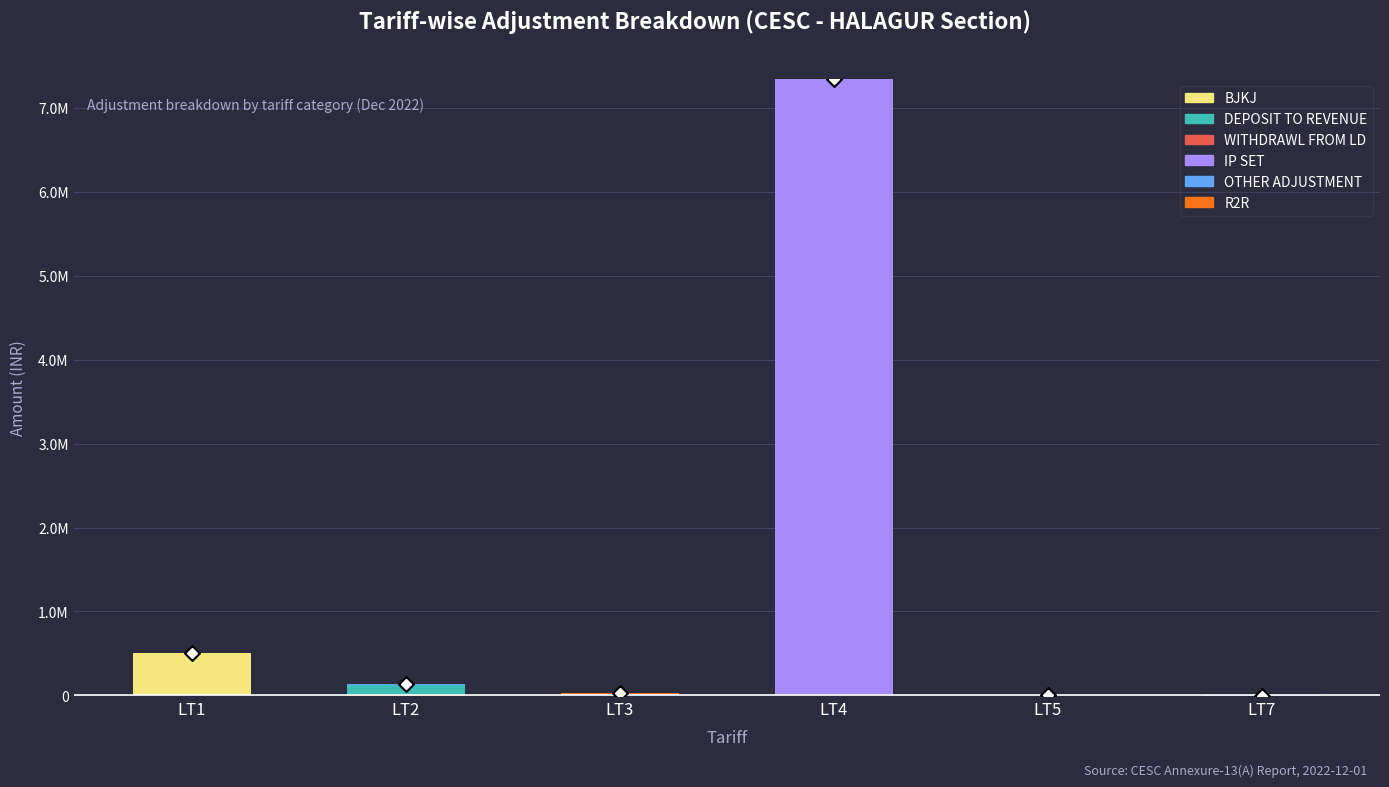

Is the value of BJKJ at LT3 greater than the value of DEPOSIT TO REVENUE at LT1?

No